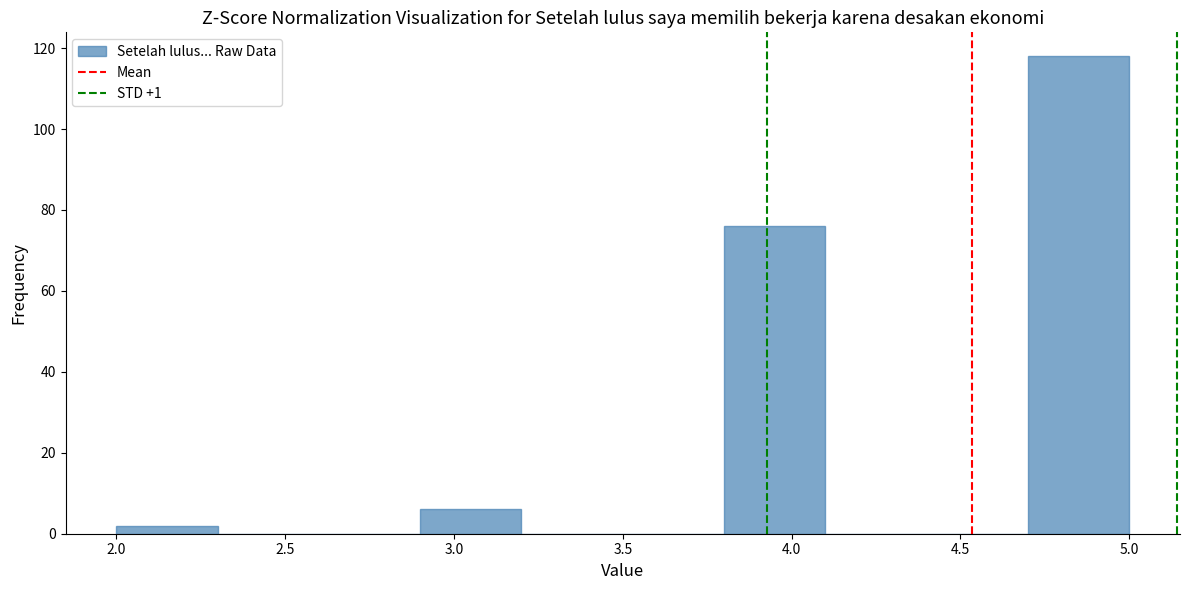

Reading left to right, list every bar in this chart as the range it spans on the x-axis followed by its height. The values are not printed on the chart, so give them approximately, as read against the axis.

2.0 to 2.3: 2
2.3 to 2.6: 0
2.6 to 2.9: 0
2.9 to 3.2: 6
3.2 to 3.5: 0
3.5 to 3.8: 0
3.8 to 4.1: 76
4.1 to 4.4: 0
4.4 to 4.7: 0
4.7 to 5.0: 118